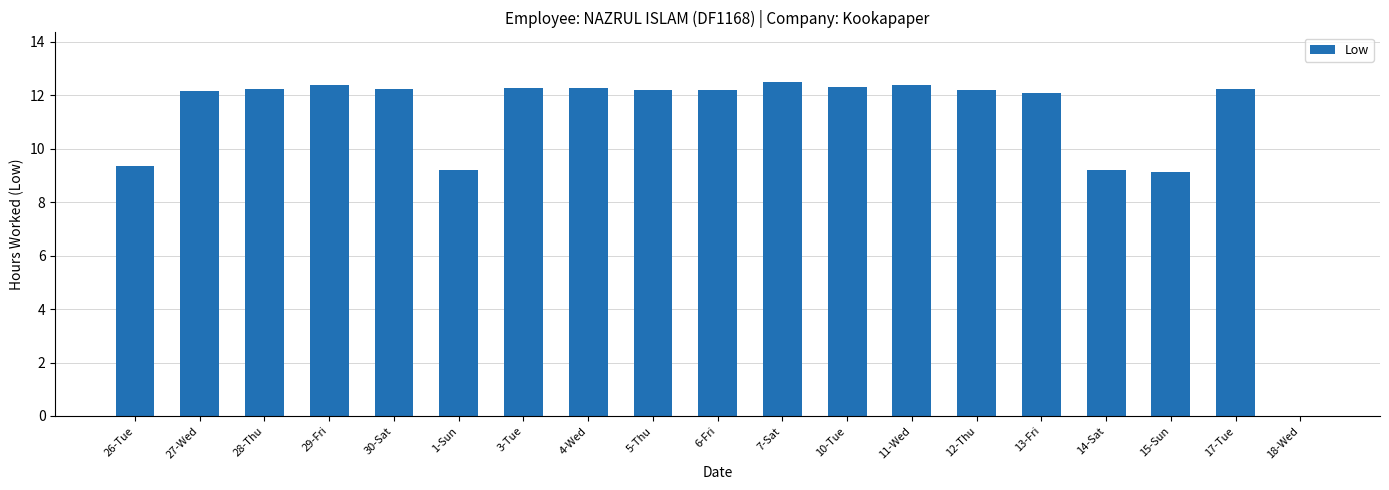

Are the bars horizontal?

No